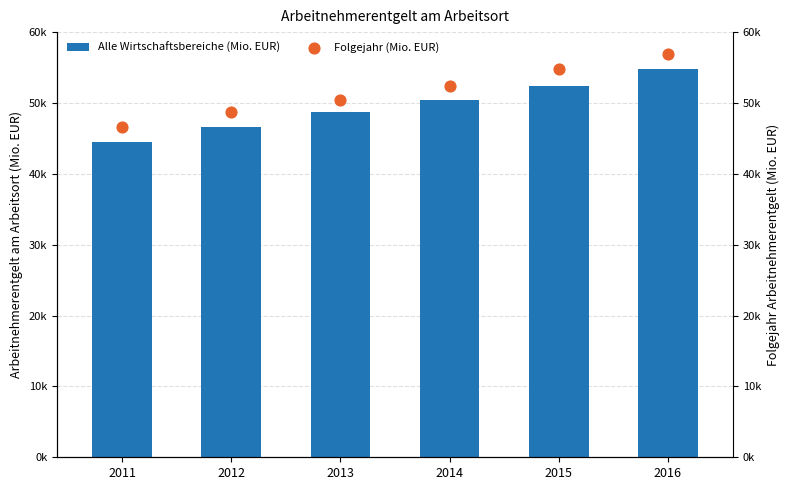

Which series has the widest spread of Y values?

Alle Wirtschaftsbereiche (Mio. EUR)